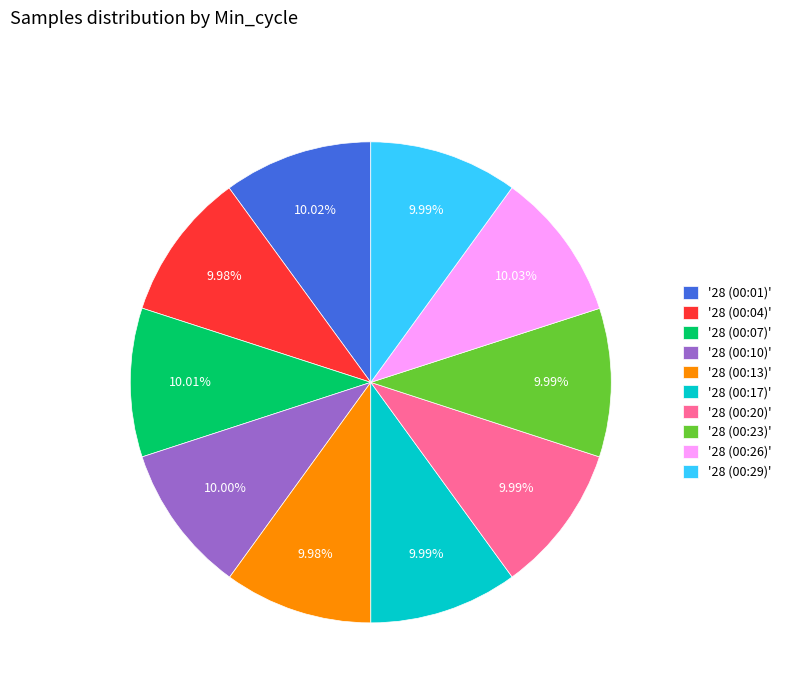

To the nearest percent, what is the average slice percentage?

10%